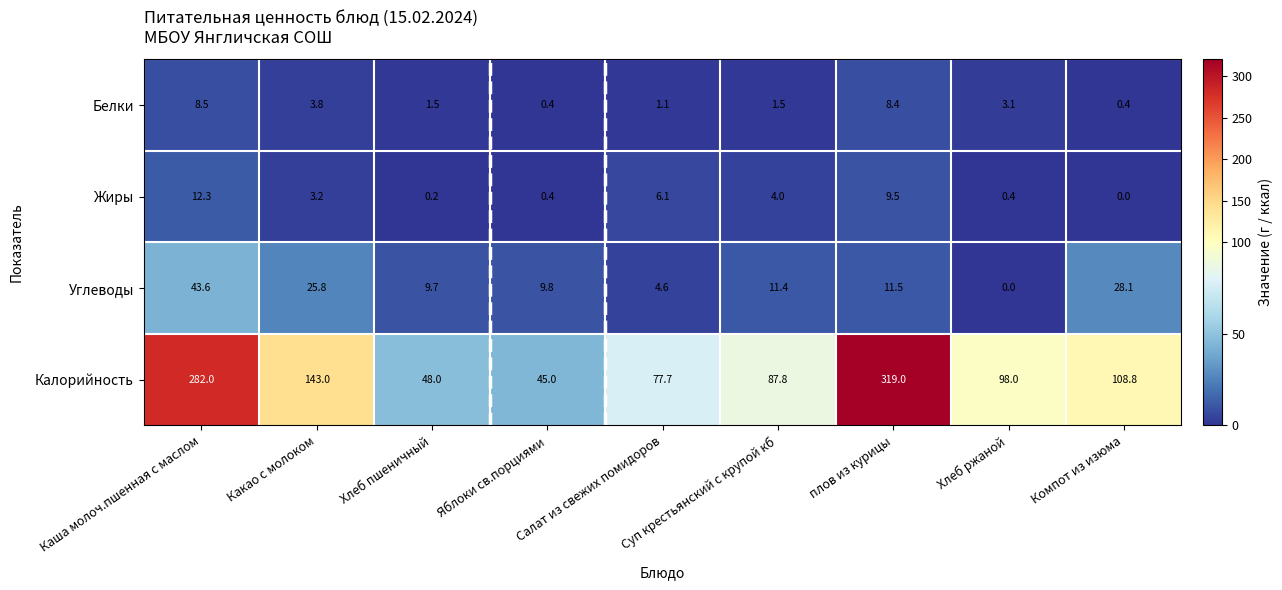

What is the maximum value shown in the chart?

319.0